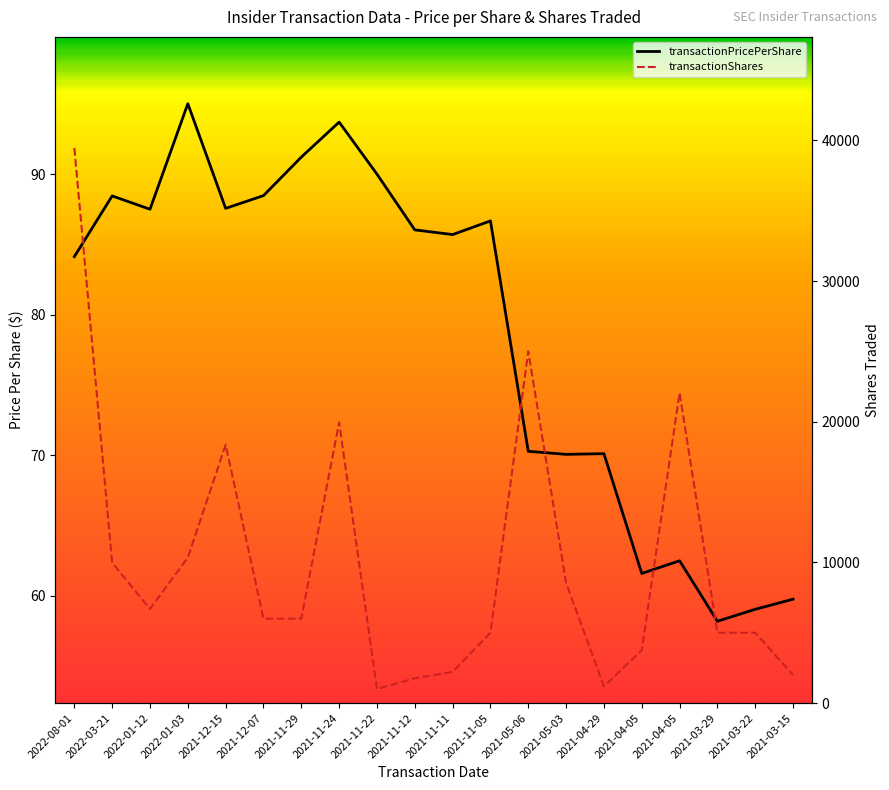

How many data points in transactionShares are above 6000?

9